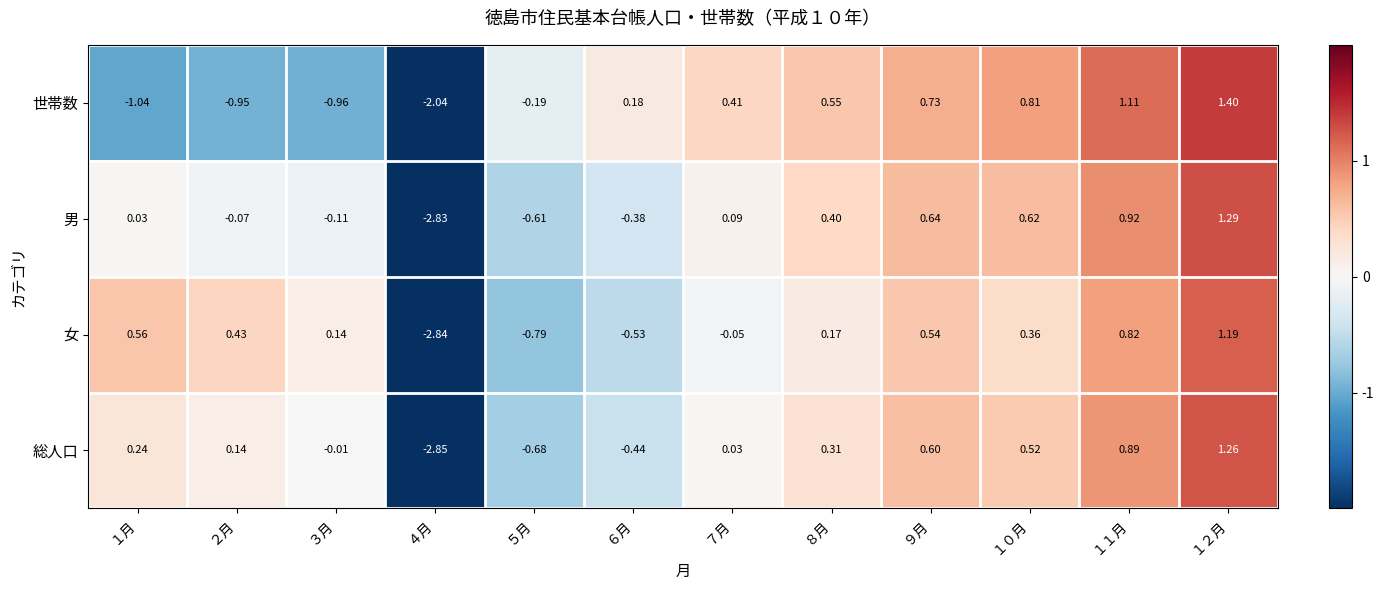

Between ６月 and ９月, which series saw the biggest shift?

女